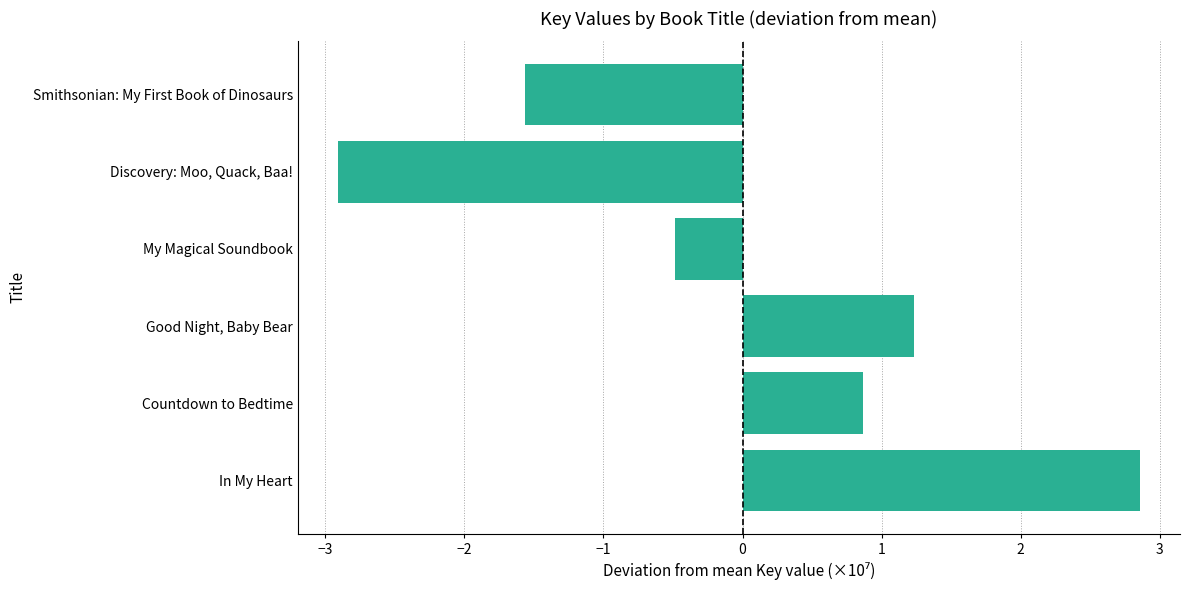

True or false: the data shows 4.6 at In My Heart.

False